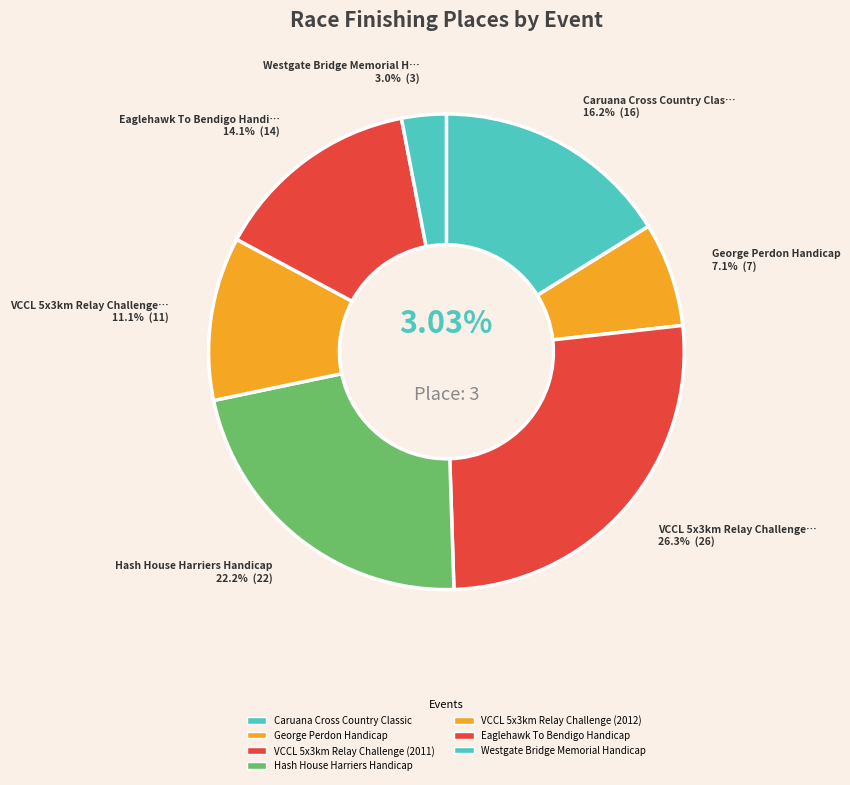

To the nearest percent, what is the difference between the VCCL 5x3km Relay Challenge (2011) and VCCL 5x3km Relay Challenge (2012) slice percentages?

15%